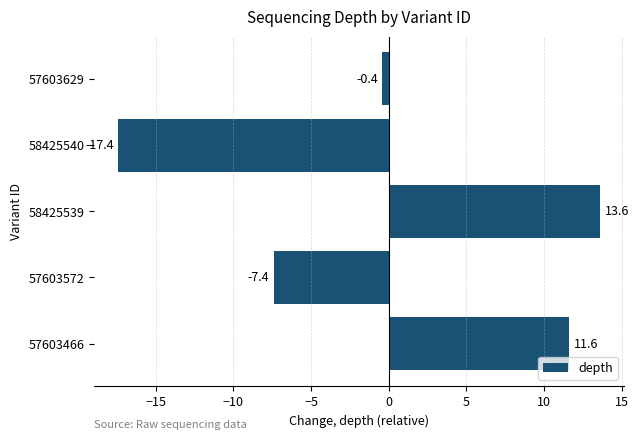

Rank the categories by value from lowest to highest.

58425540, 57603572, 57603629, 57603466, 58425539